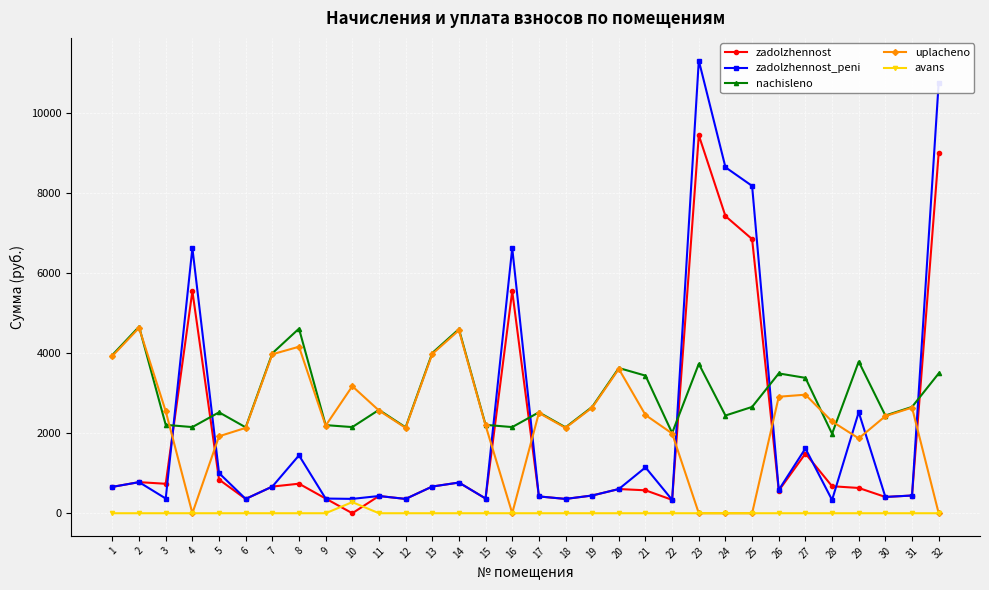

Which series ends up on top after the final intersection of zadolzhennost_peni and uplacheno?

zadolzhennost_peni